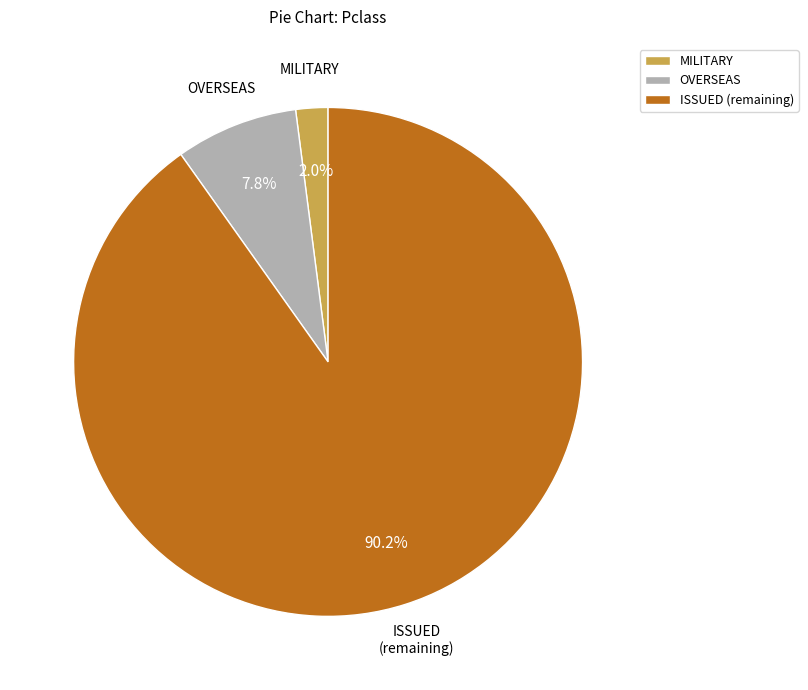

What is the majority slice?

ISSUED (remaining)